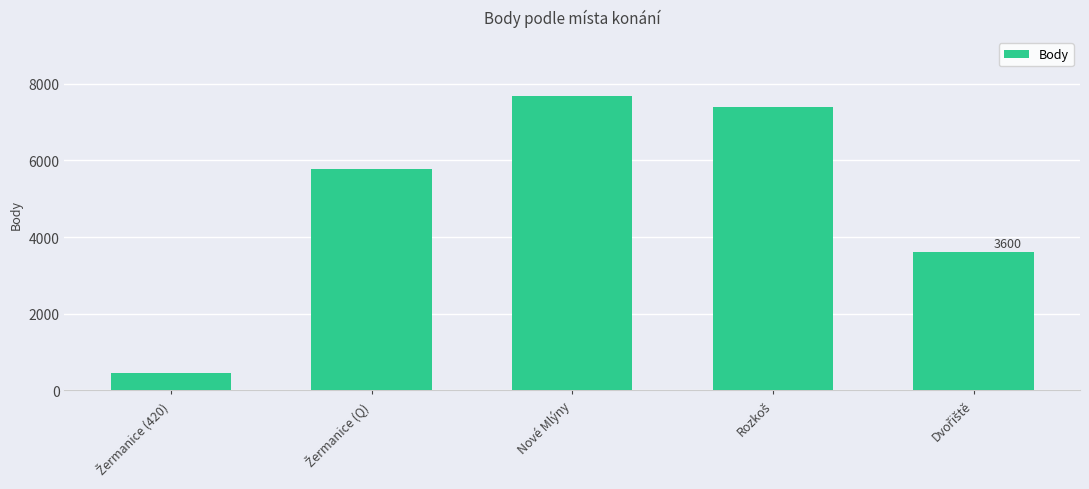

True or false: the data shows 10081 at Nové Mlýny.

False